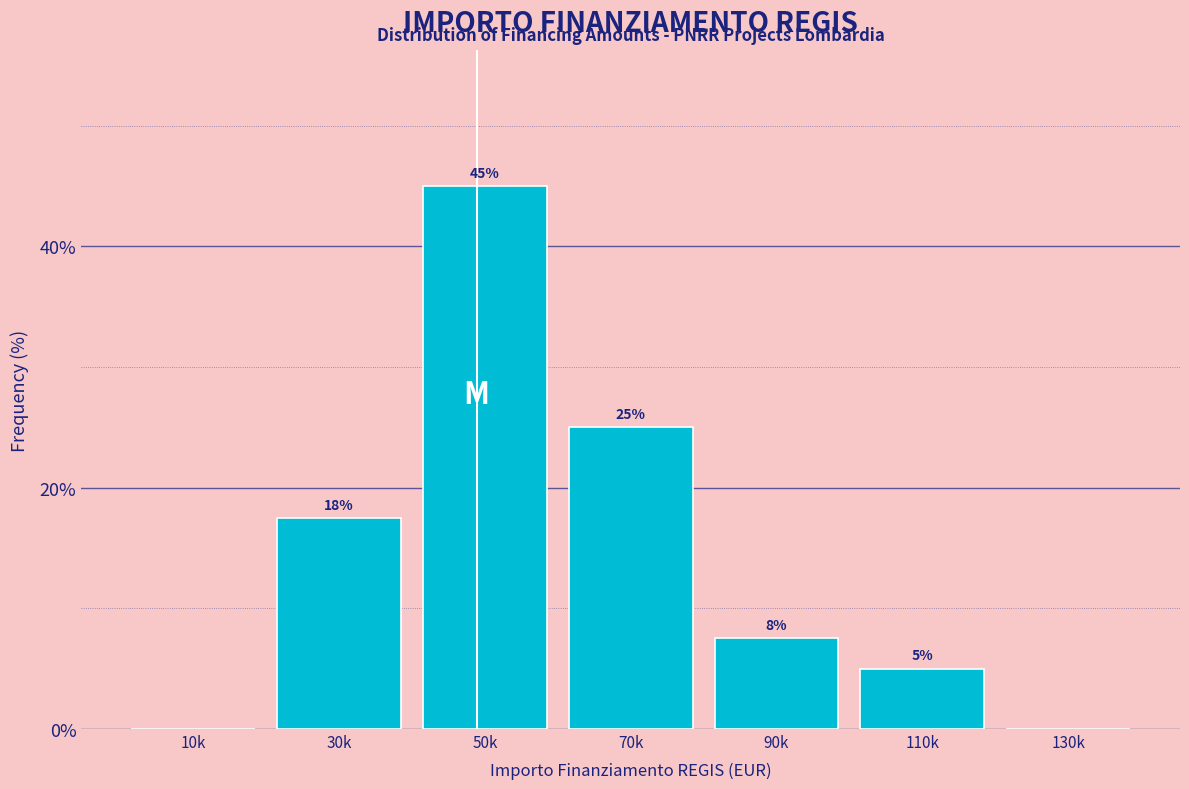

Approximately how many times larger is the value at 70k compared to 30k?

1.4